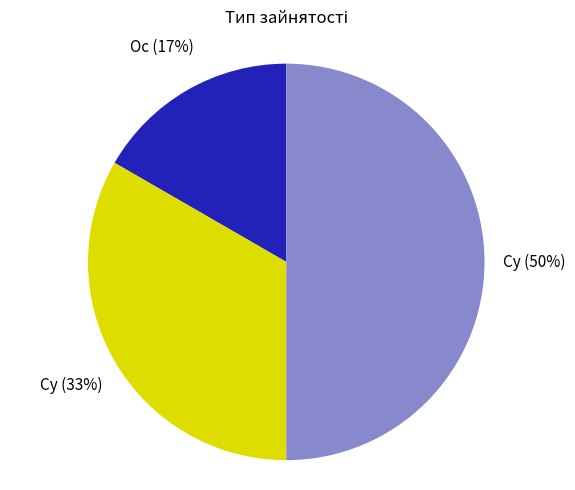

To the nearest percent, what is the average slice percentage?

33%